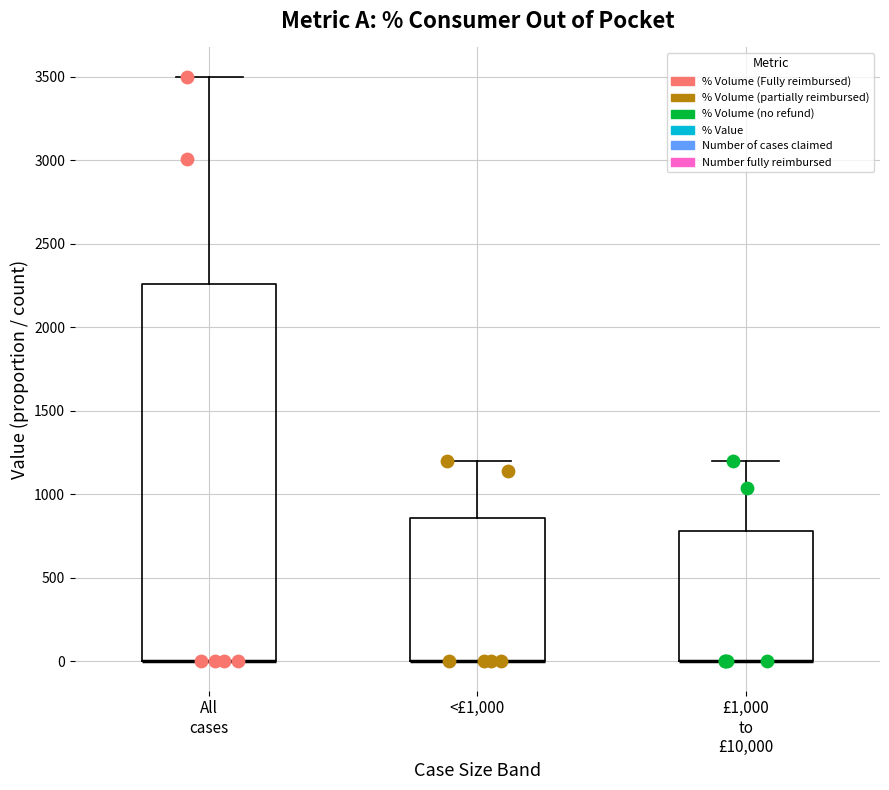

Reading left to right, transcribe this box plot: for each box, give where its median line is, the range the box spans, and where its two whiskers end, as read against the y-axis. The values are not printed on the chart, so give them approximately, as read against the axis.

All cases: median 0 (drawn on the box's lower edge), box 0 to 2250, whiskers 0 to 3500
<£1,000: median 0 (drawn on the box's lower edge), box 0 to 850, whiskers 0 to 1200
£1,000 to £10,000: median 0 (drawn on the box's lower edge), box 0 to 800, whiskers 0 to 1200